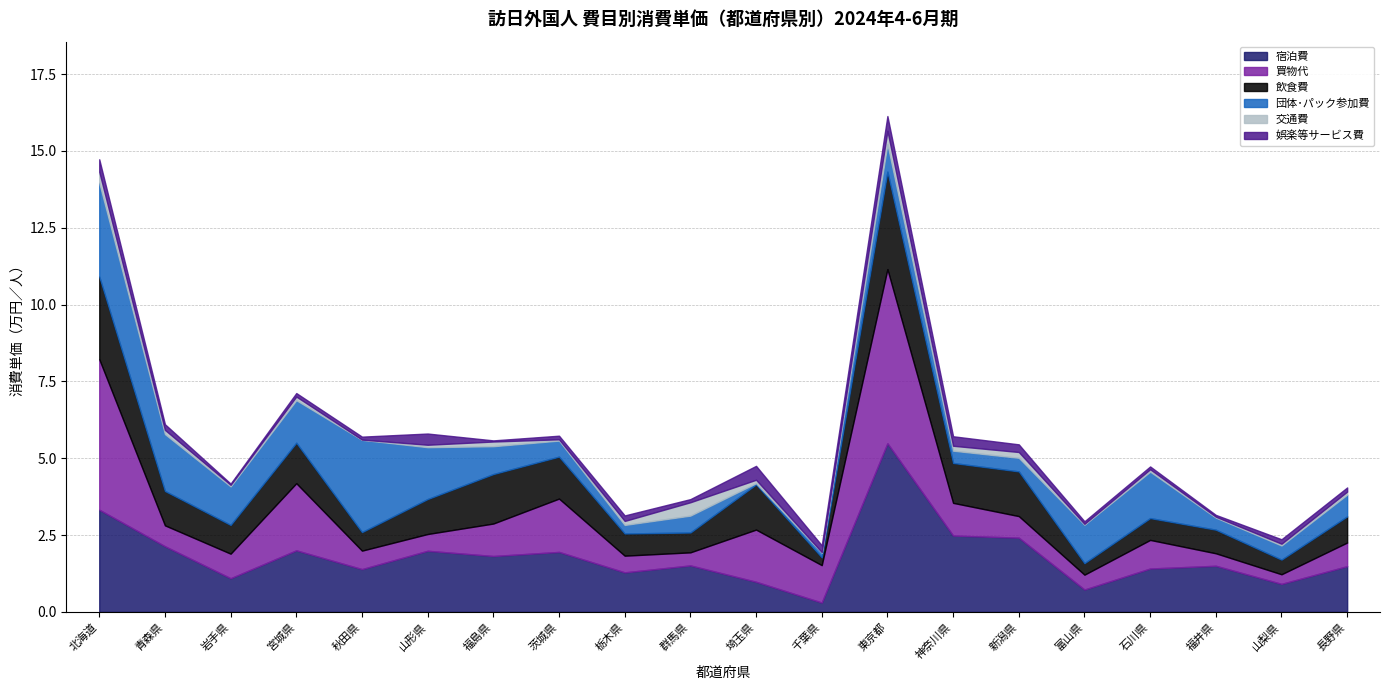

How many interior local peaks does the 娯楽等サービス費 series have?

7